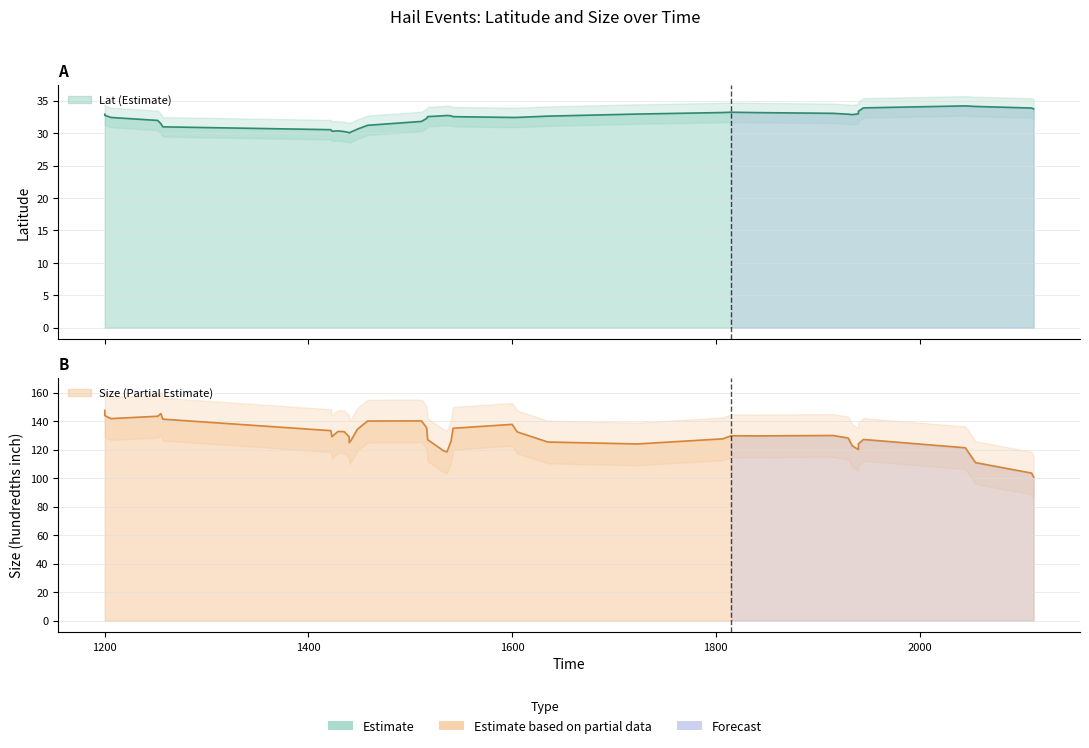

True or false: Lat and Size intersect in this chart.

False